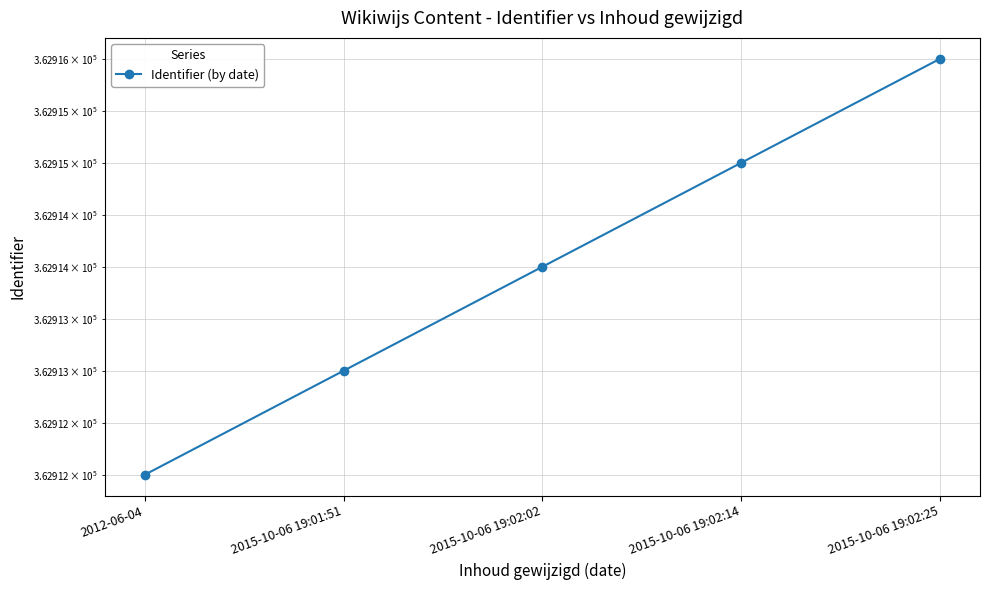

The value at 2012-06-04 is 577205. True or false?

False